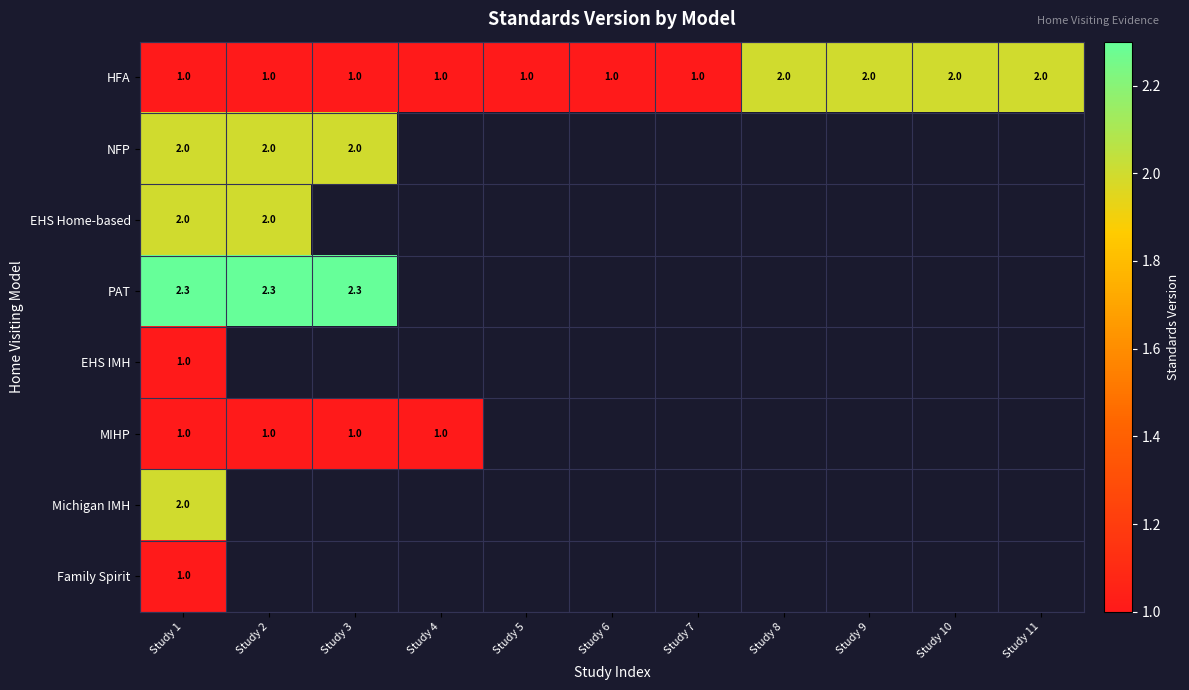

What is the sum of the HFA values at Study 8 and Study 9?

4.0